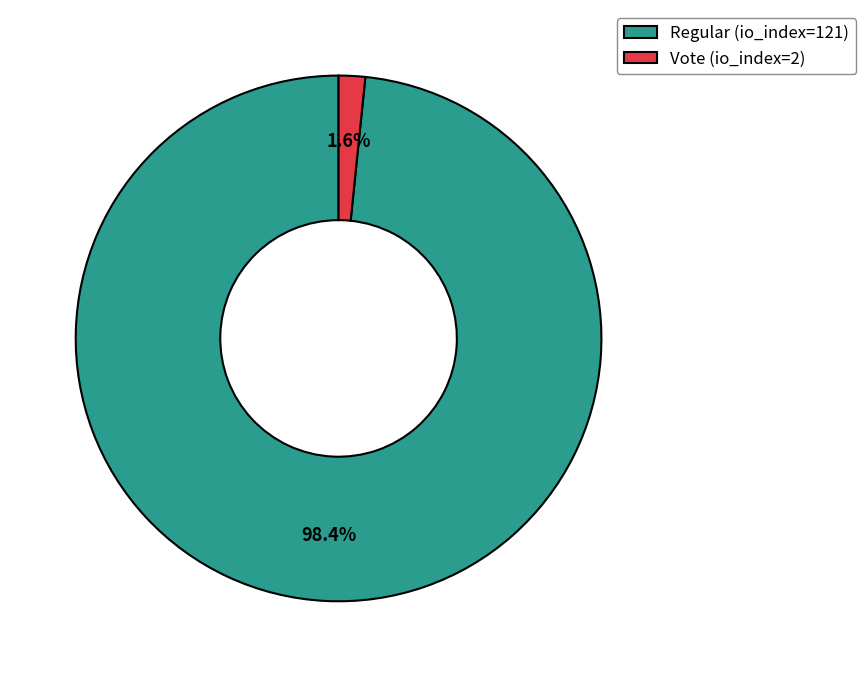

How many segments does this pie chart have?

2